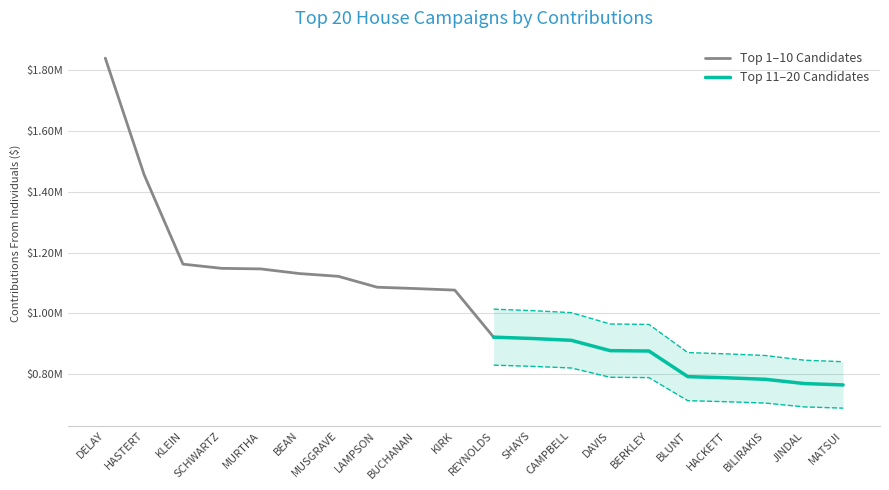

The chart shows a value of 1857786.5 at KLEIN. True or false?

False